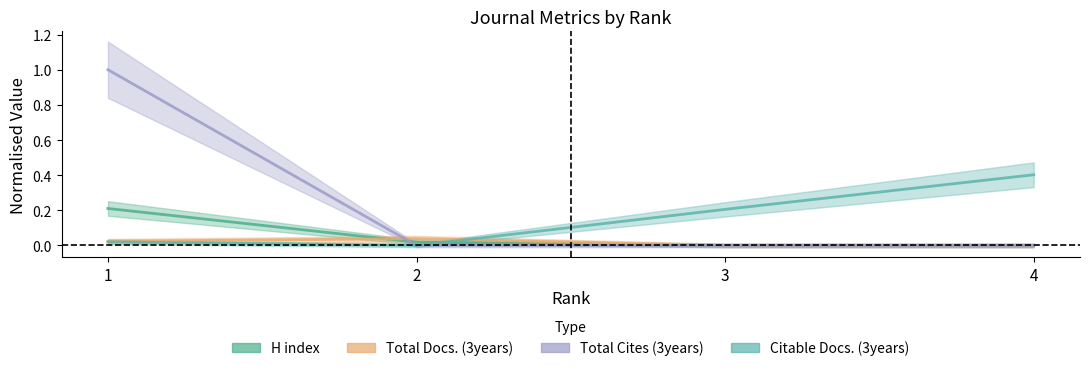

Reading right to left, transcribe all the data shown in this chart.

H index: 4=0.0	3=0.0	2=0.0	1=0.2
Total Docs. (3years): 4=0.0	3=0.0	2=0.0	1=0.0
Total Cites (3years): 4=0.0	3=0.0	2=0.0	1=1.0
Citable Docs. (3years): 4=0.4	3=0.2	2=0.0	1=0.0